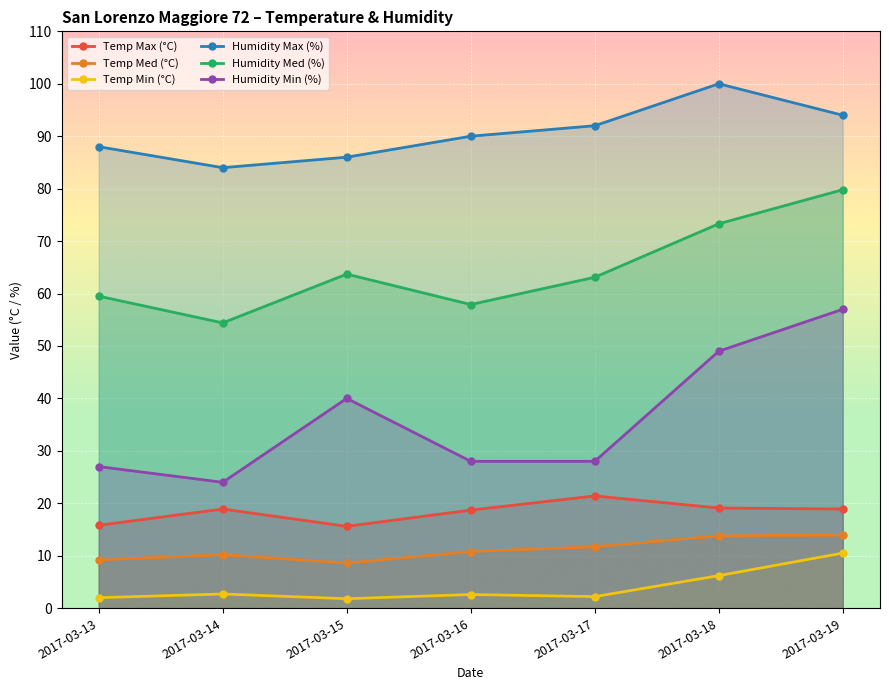

What is the value of the Humidity Max (%) point at the 3rd from the left?

86.0